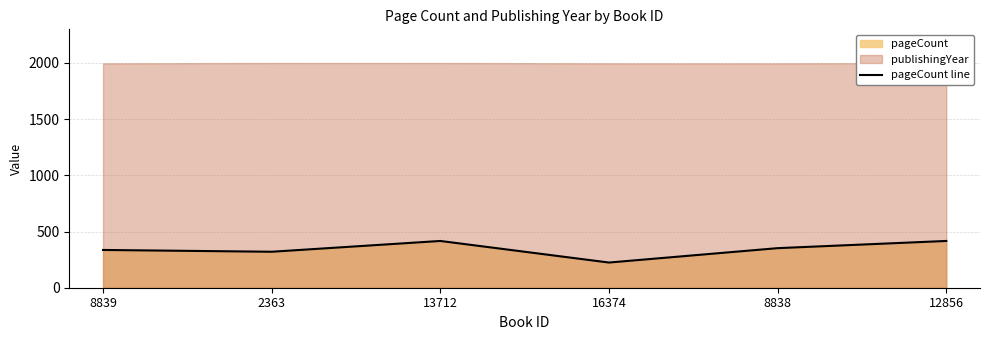

List the labels in order of value, smallest first.

16374, 2363, 8839, 8838, 13712, 12856